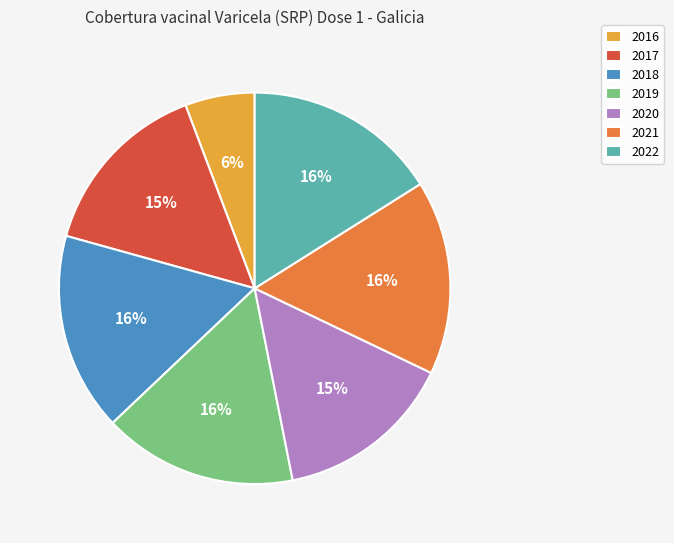

To the nearest percent, what is the average slice percentage?

14%